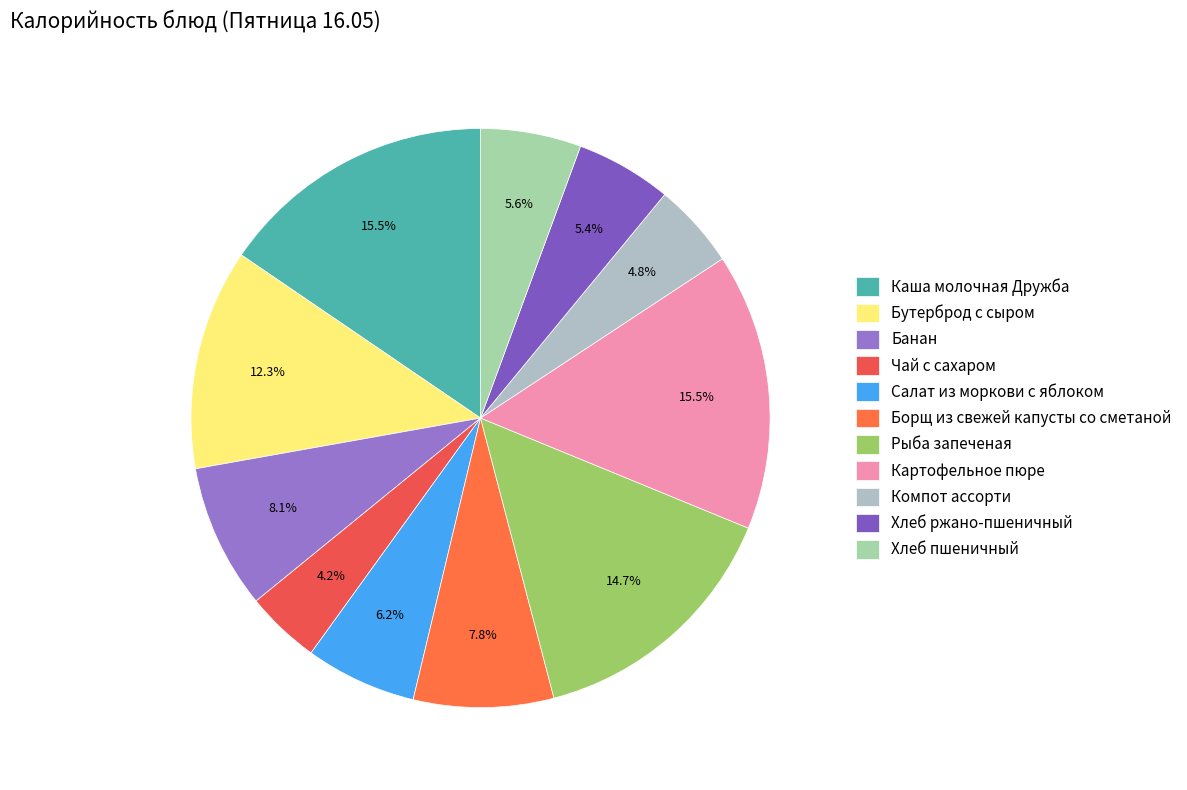

Is there a majority slice in this chart?

No